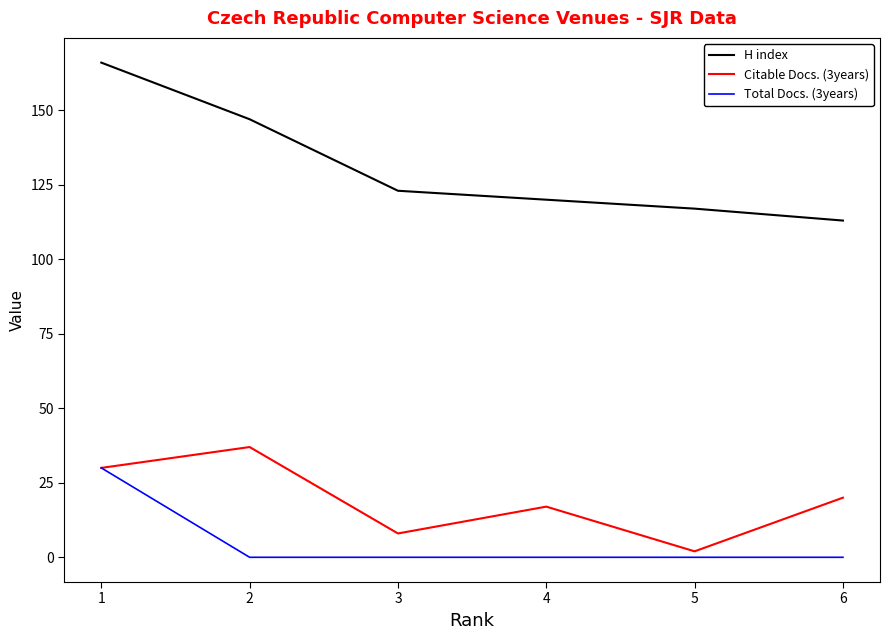

Which series has the largest total across all categories?

H index